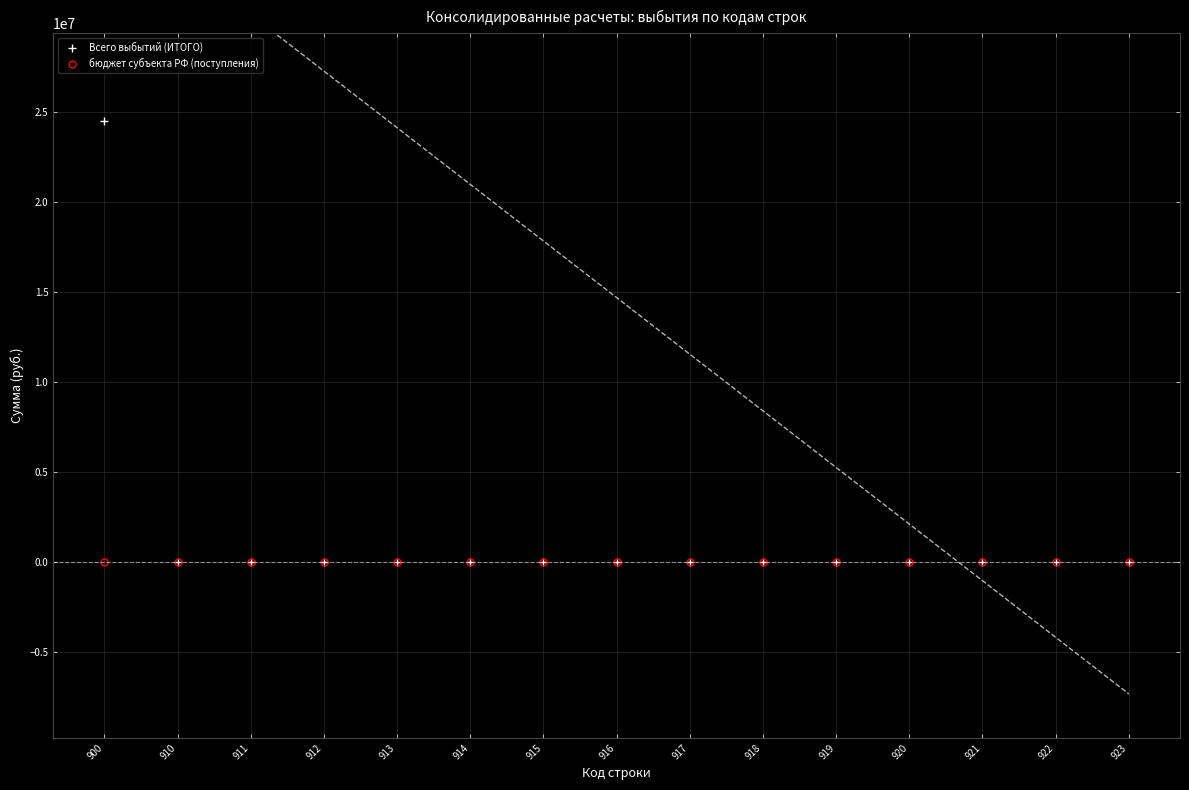

True or false: бюджет субъекта РФ (поступления) and Всего выбытий (ИТОГО) cross at least once.

False